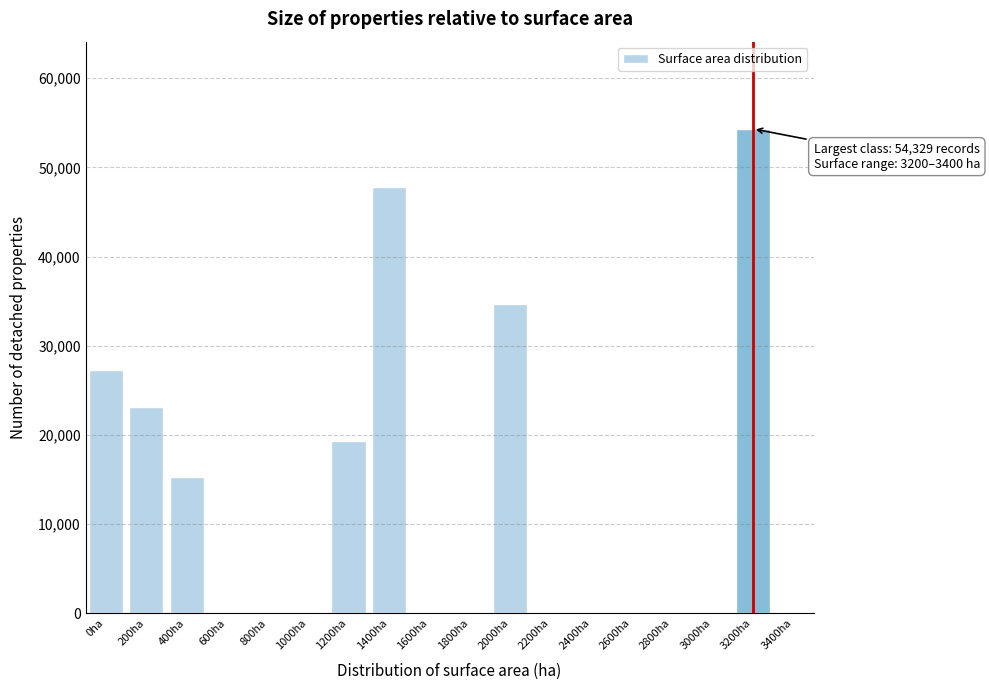

Reading left to right, extract all data points from this chart.

0ha=27307	200ha=23166	400ha=15251	600ha=0	800ha=0	1000ha=0	1200ha=19370	1400ha=47846	1600ha=0	1800ha=0	2000ha=34678	2200ha=0	2400ha=0	2600ha=0	2800ha=0	3000ha=0	3200ha=54329	3400ha=0